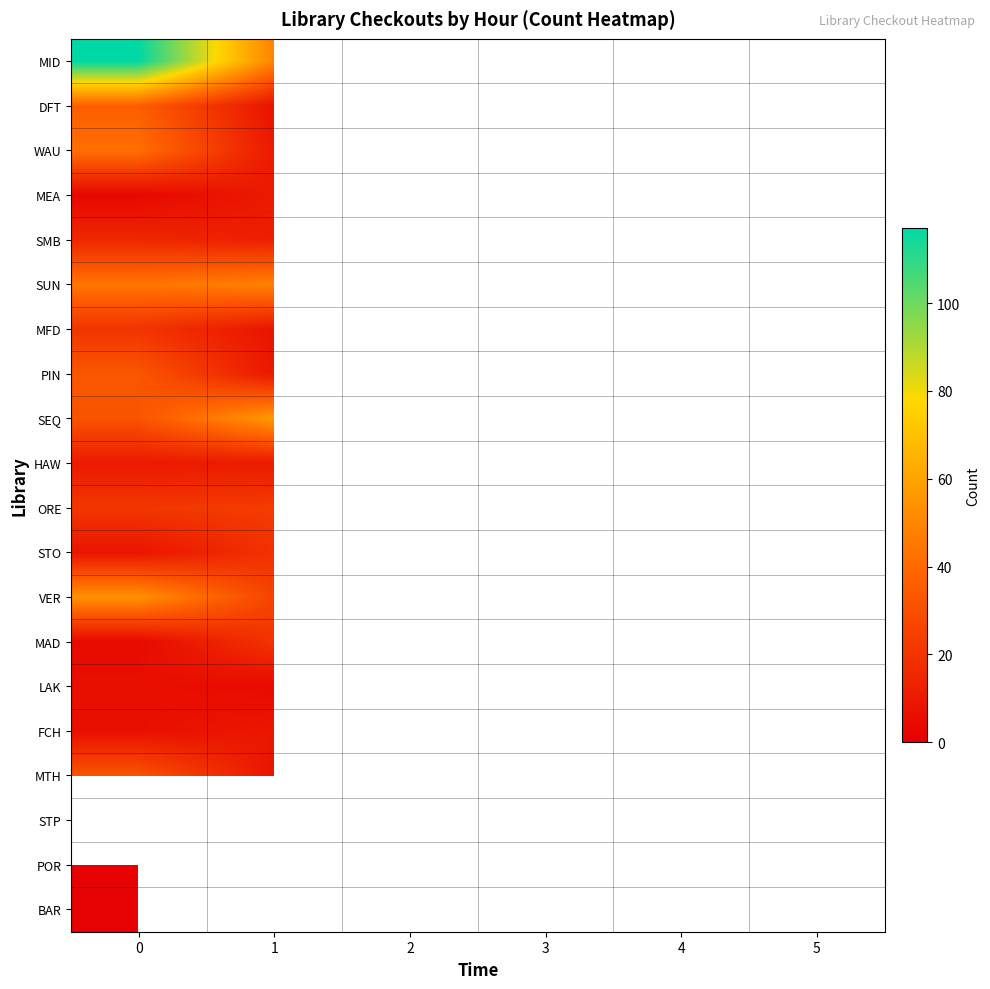

Which series has the largest range (max minus min)?

MID